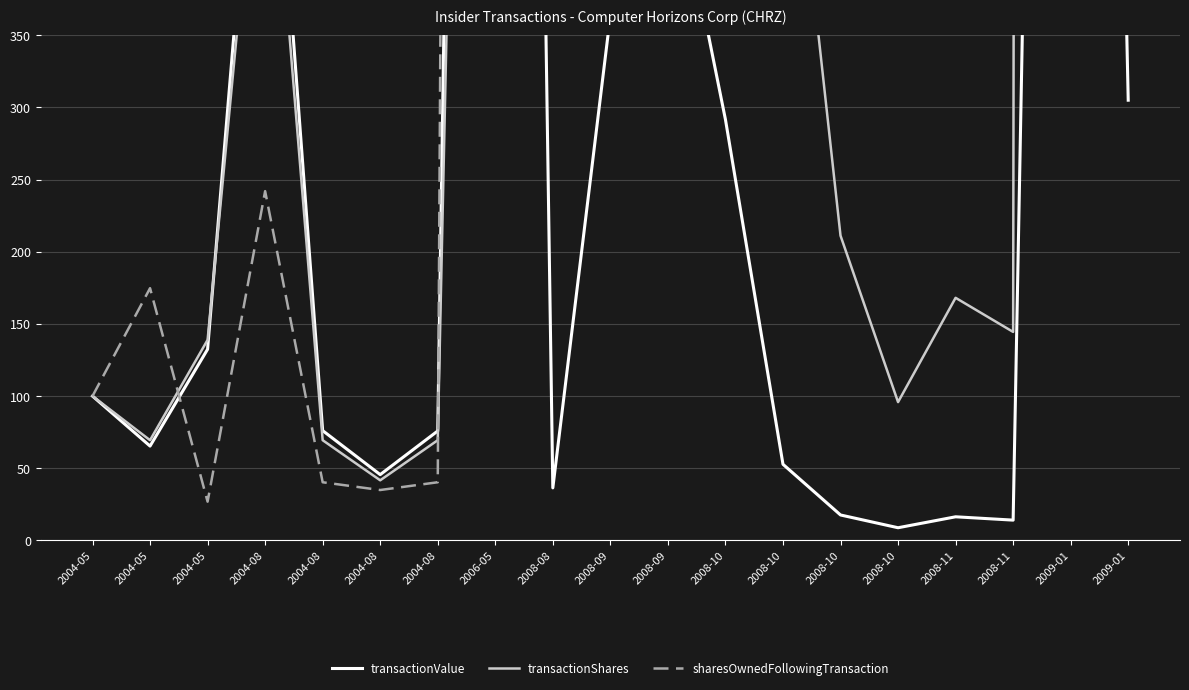

Is it true that sharesOwnedFollowingTransaction equals 10826.1 at 2008-11?

True